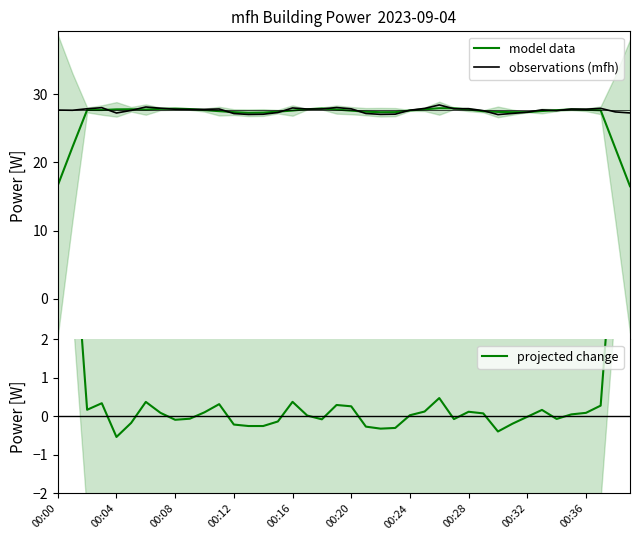

What is the minimum value for projected change?

-0.5